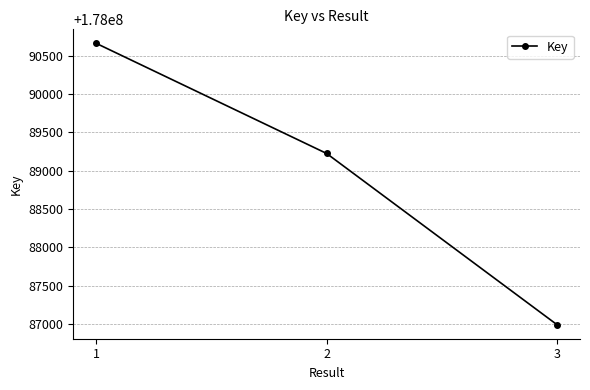

Count the number of categories in the chart.

3